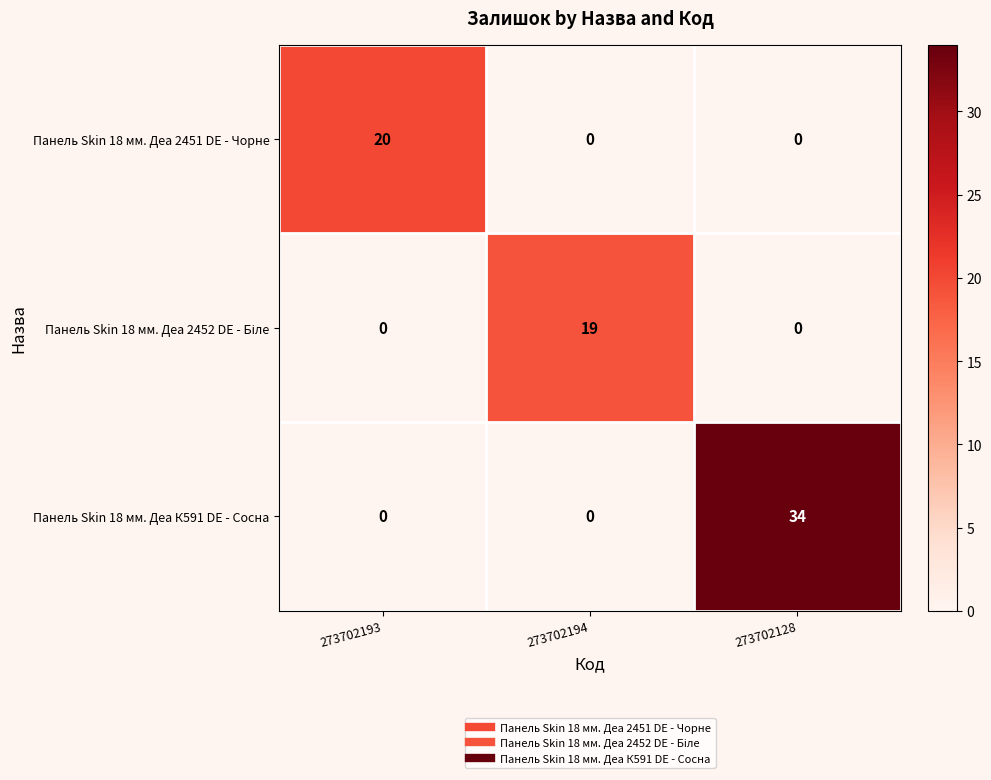

At which label does Панель Skin 18 мм. Деа К591 DE - Сосна reach its peak?

273702128